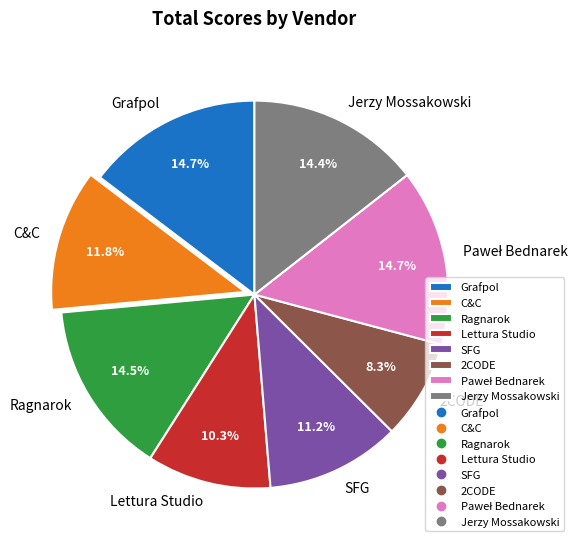

Is it true that Grafpol is 15% of the pie?

True